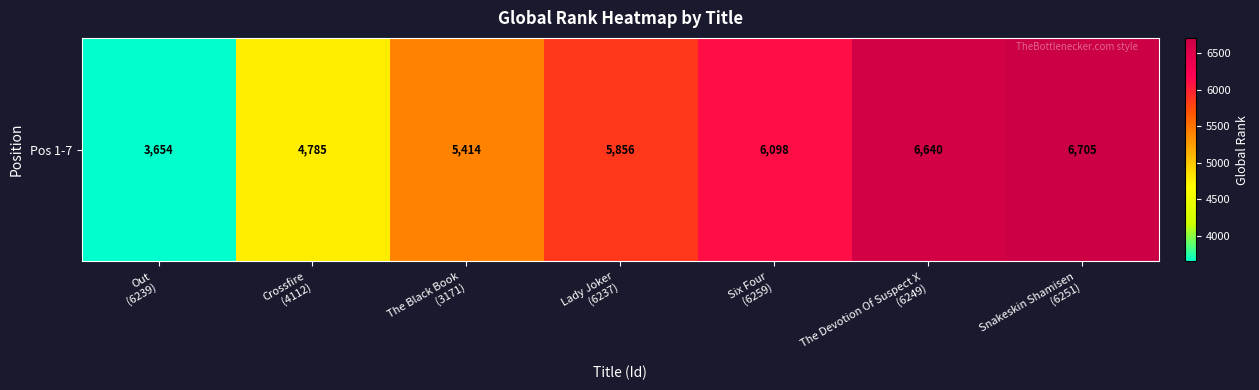

What is the difference between the maximum and second lowest values?

1920